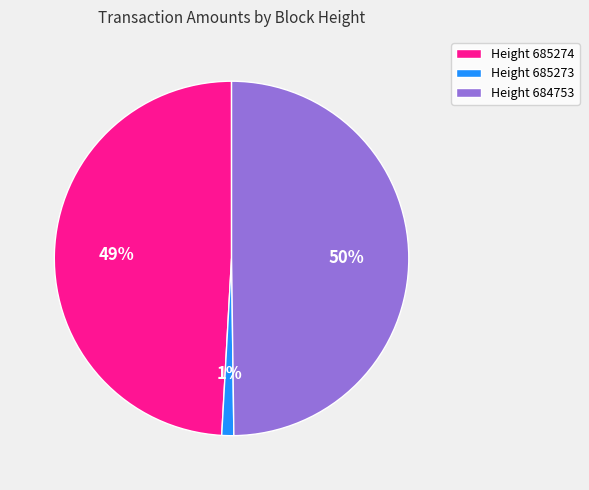

To the nearest percent, what is the average slice percentage?

33%